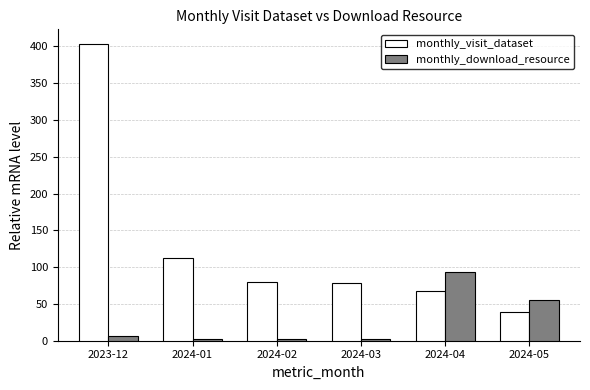

What is the difference between the highest and lowest values at 2024-01?

110